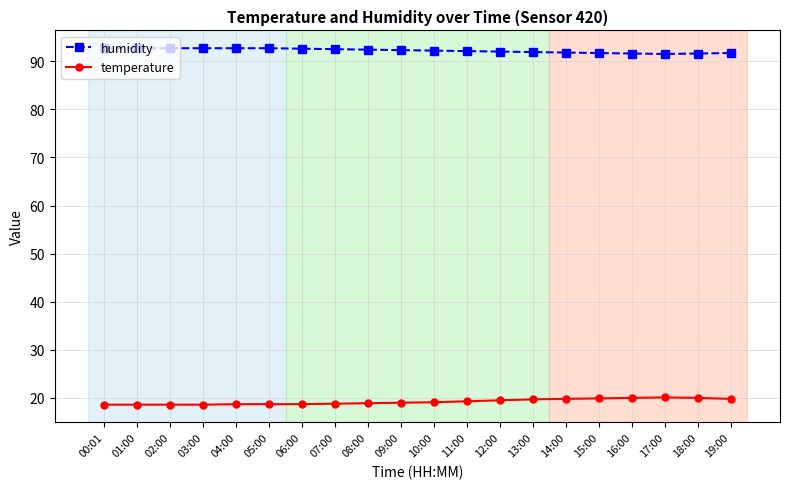

True or false: humidity and temperature intersect in this chart.

False